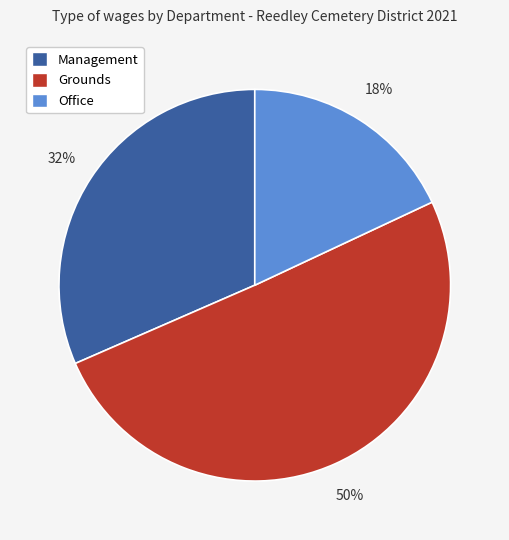

Is it true that Grounds is 59% of the pie?

False